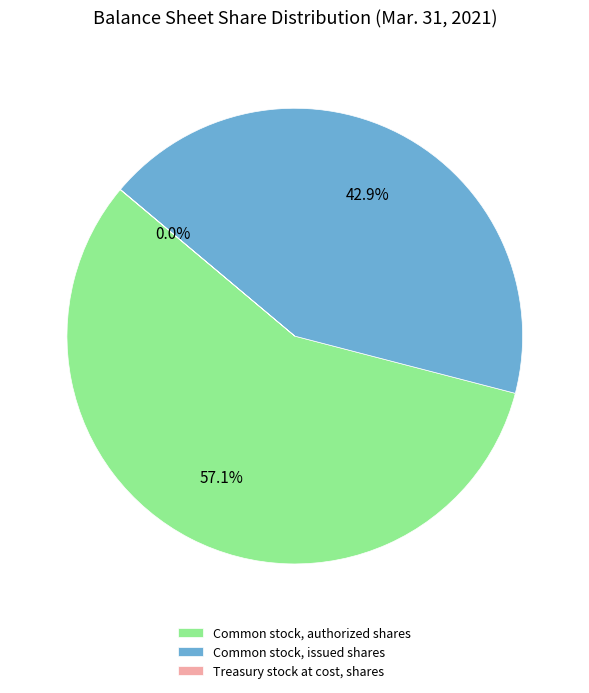

Which slice is the largest?

Common stock, authorized shares